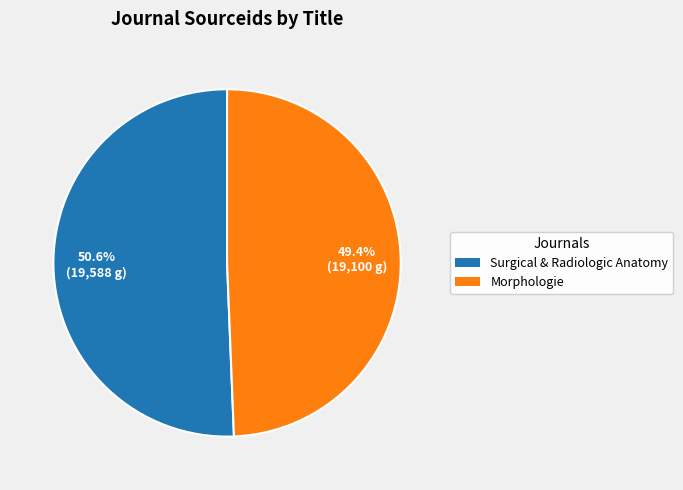

Does any single category account for the majority?

Yes